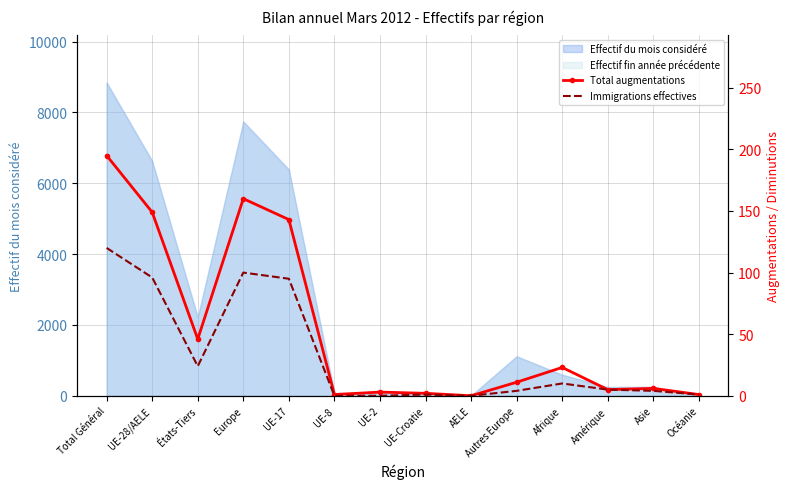

What value does the Total augmentations series have at Asie?

6